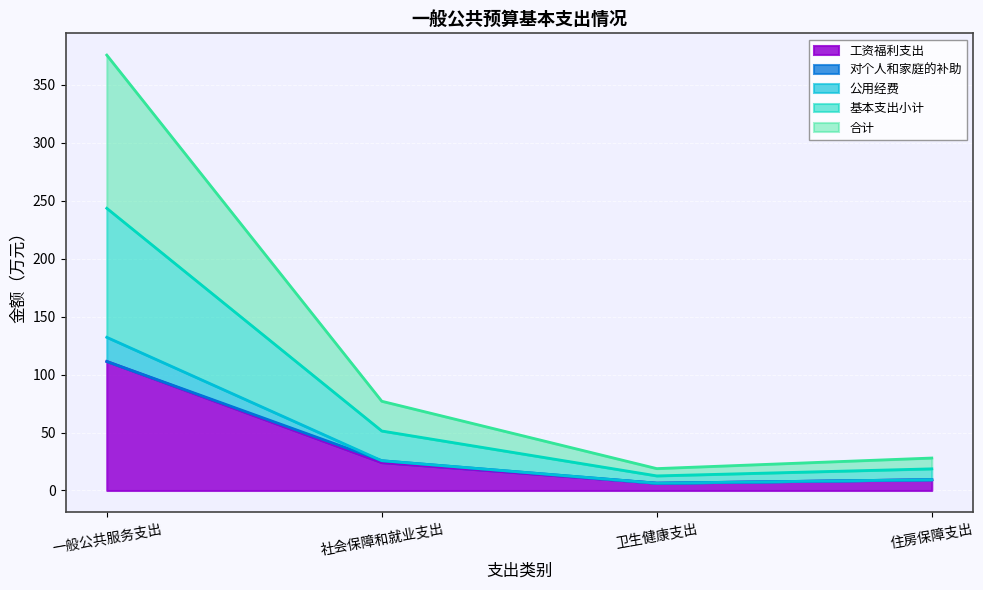

True or false: 工资福利支出 has a value of 9.3 at 住房保障支出.

True